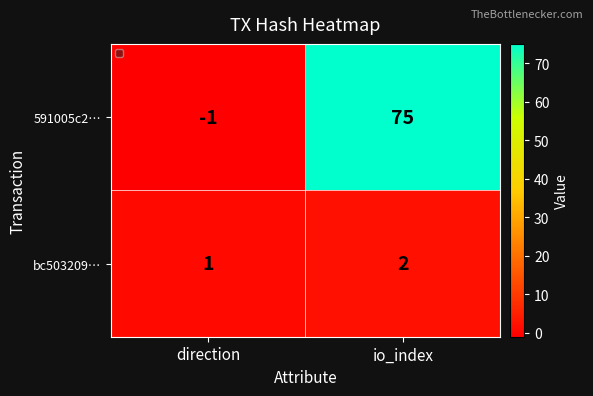

What is the highest value of the bc503209… series?

2